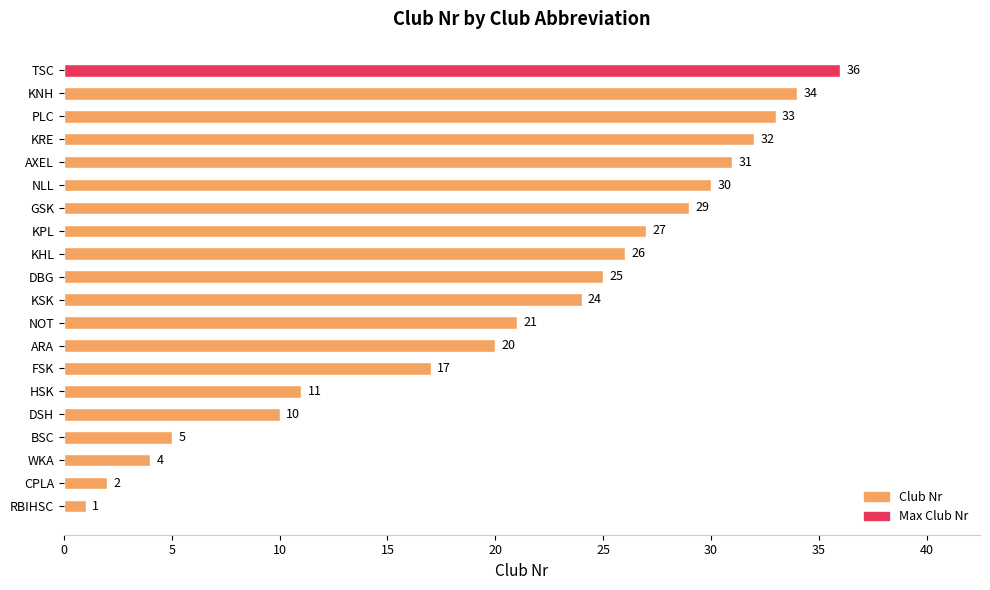

What is the maximum value shown in the chart?

36